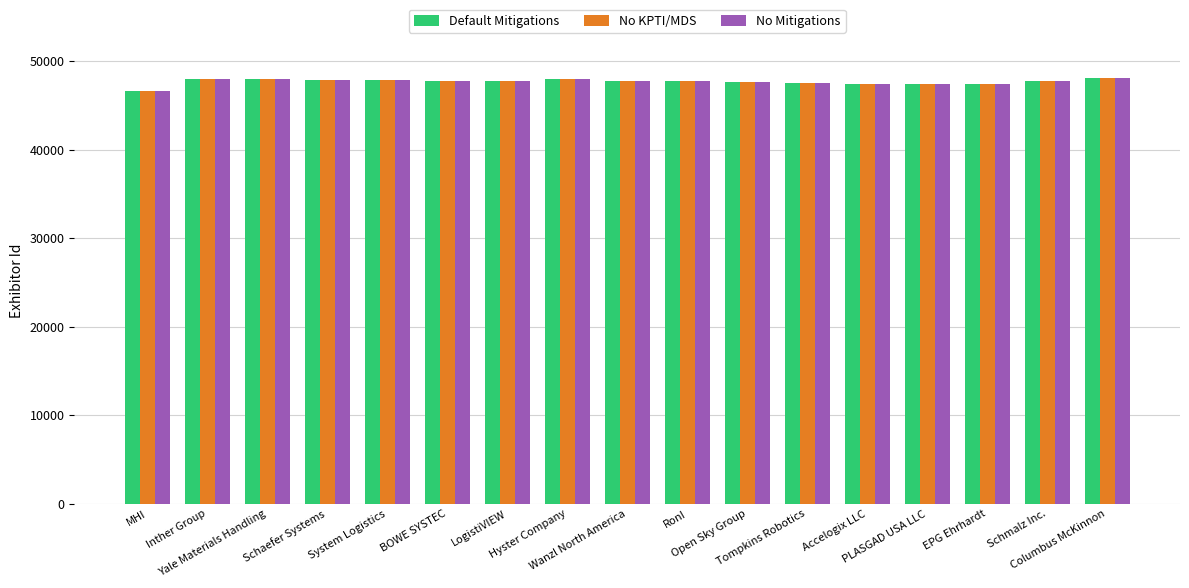

What is the sum of all No KPTI/MDS values?

810628